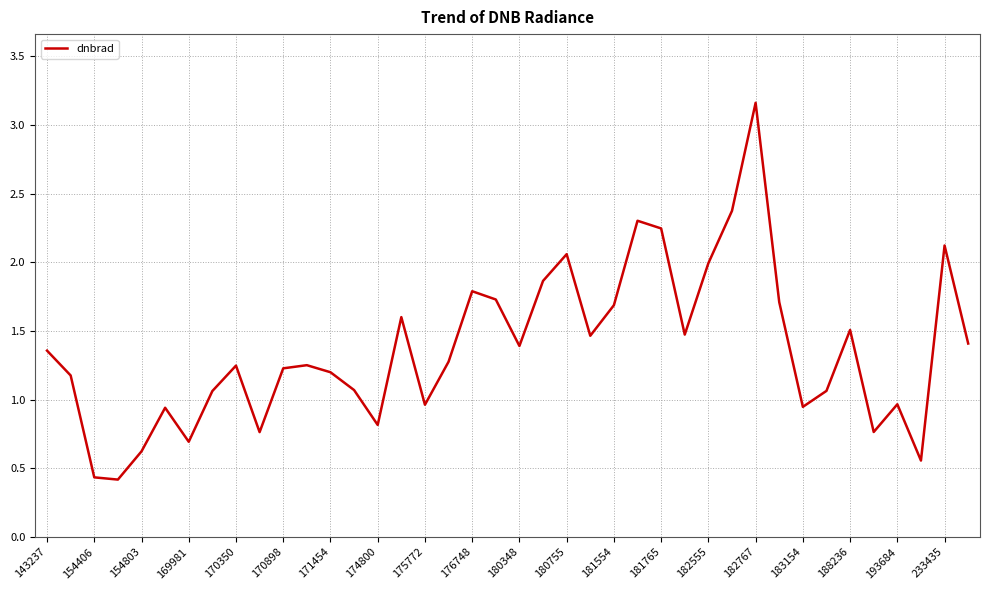

How many values are below 1?

12